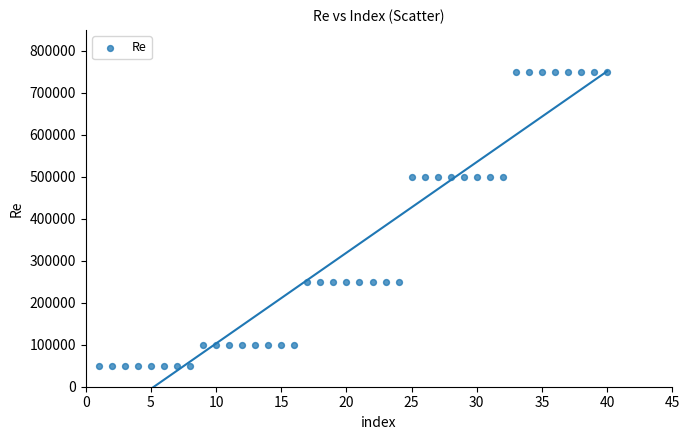

What is the range of Y values (max minus min)?

700000